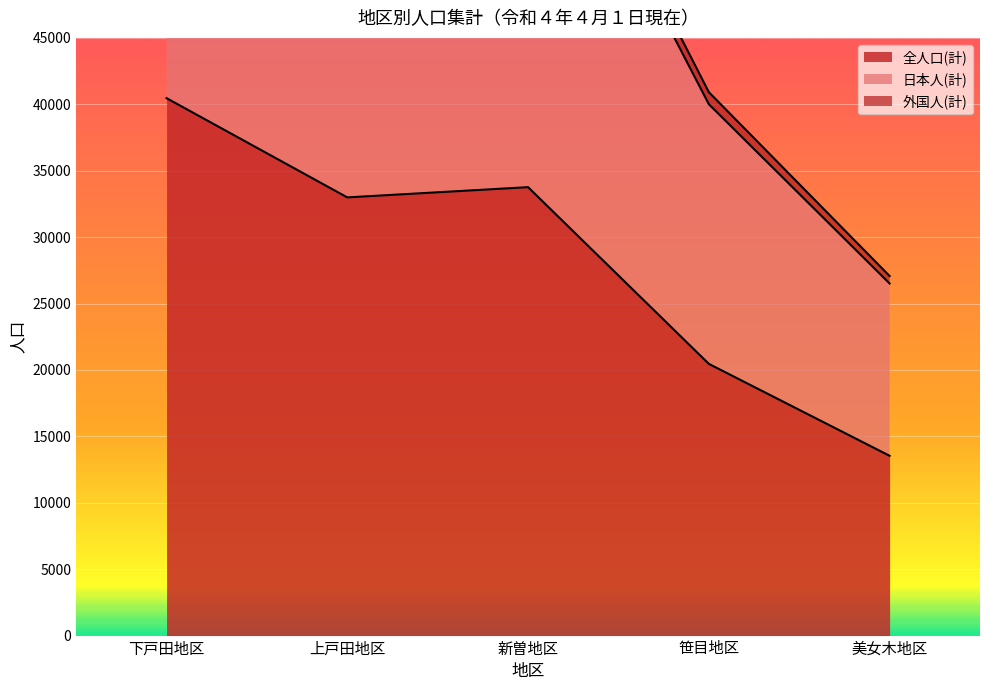

True or false: 全人口(計) has a value of 32990 at 上戸田地区.

True